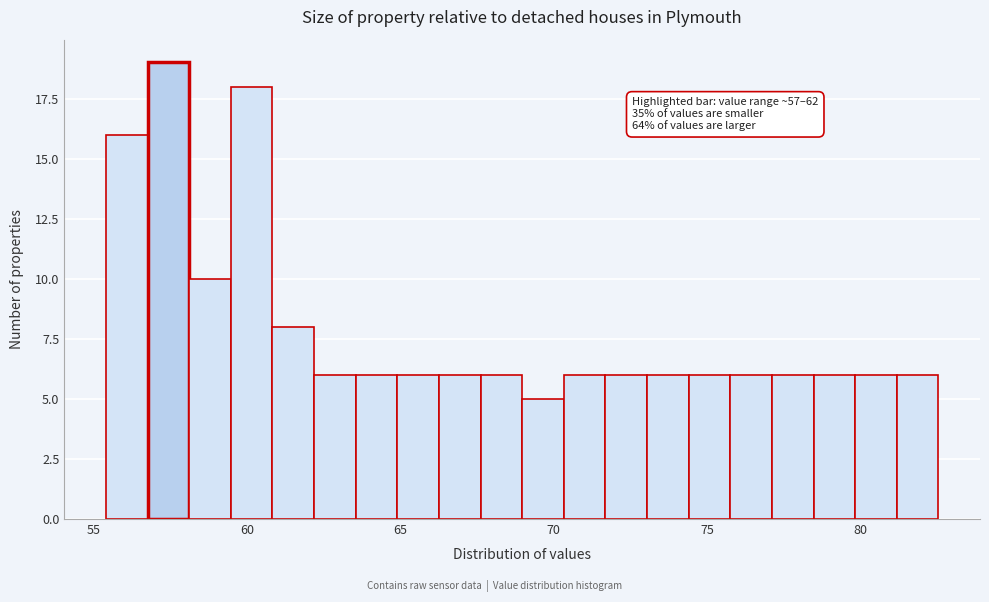

Read against the x-axis, roughly where is the centre of the tallest bar?

57.5